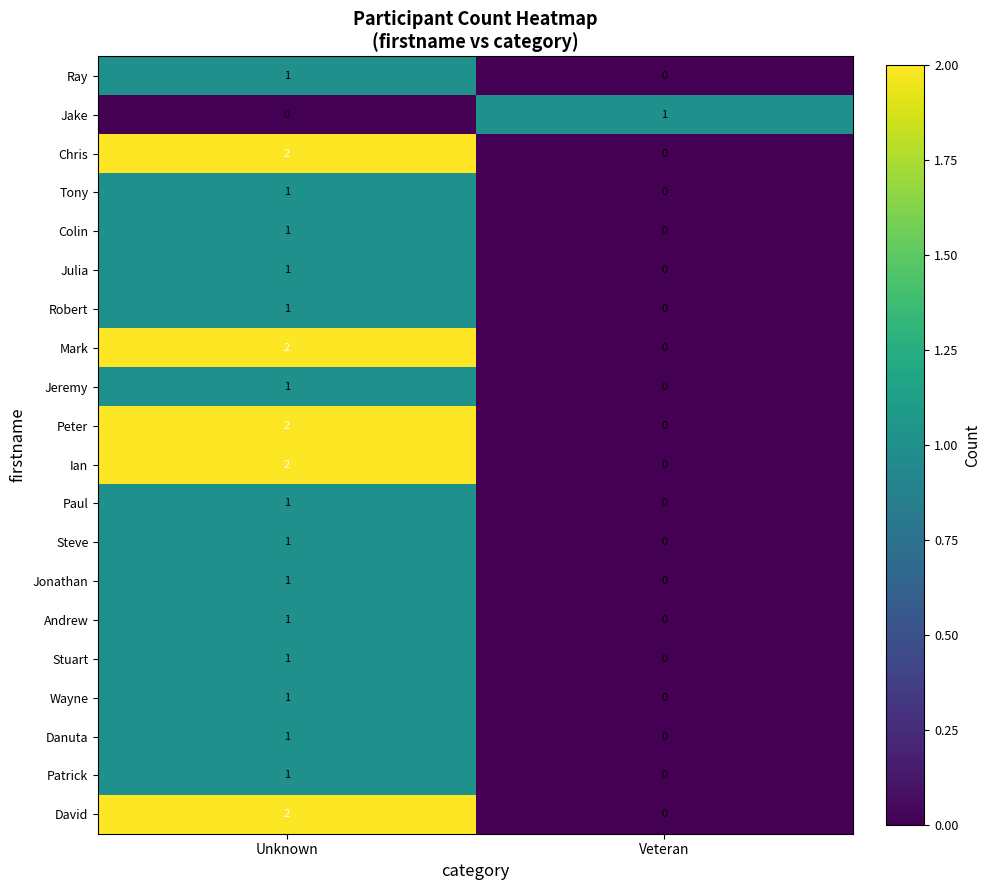

Is the value of Wayne at Veteran greater than the value of Robert at Unknown?

No